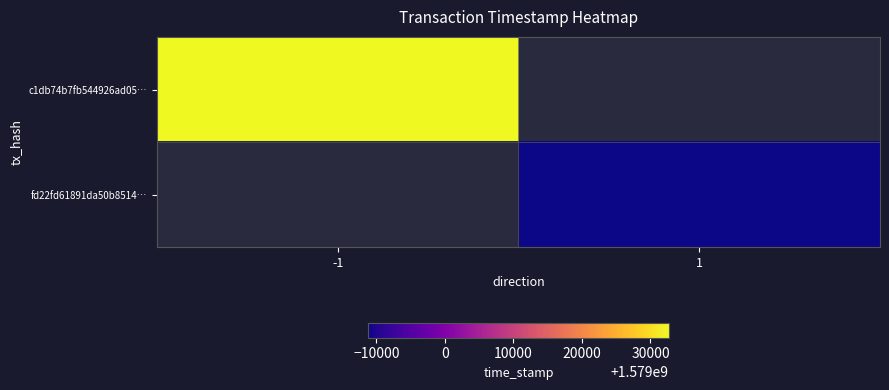

Which series has the widest spread of values?

c1db74b7fb544926ad05…